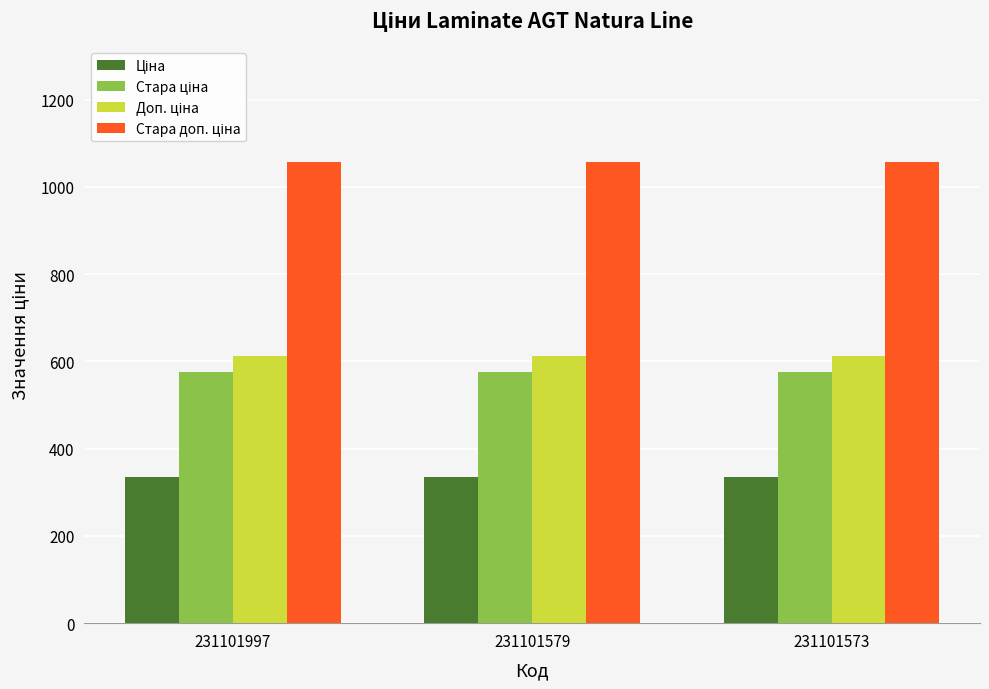

At how many categories does at least one series exceed 953?

3